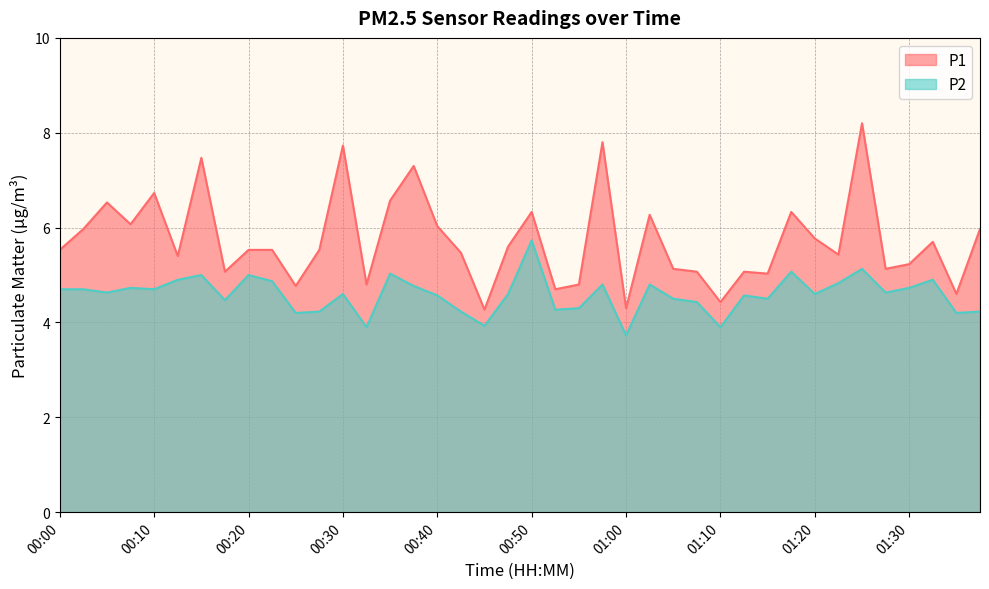

At how many categories does at least one series exceed 6?

13